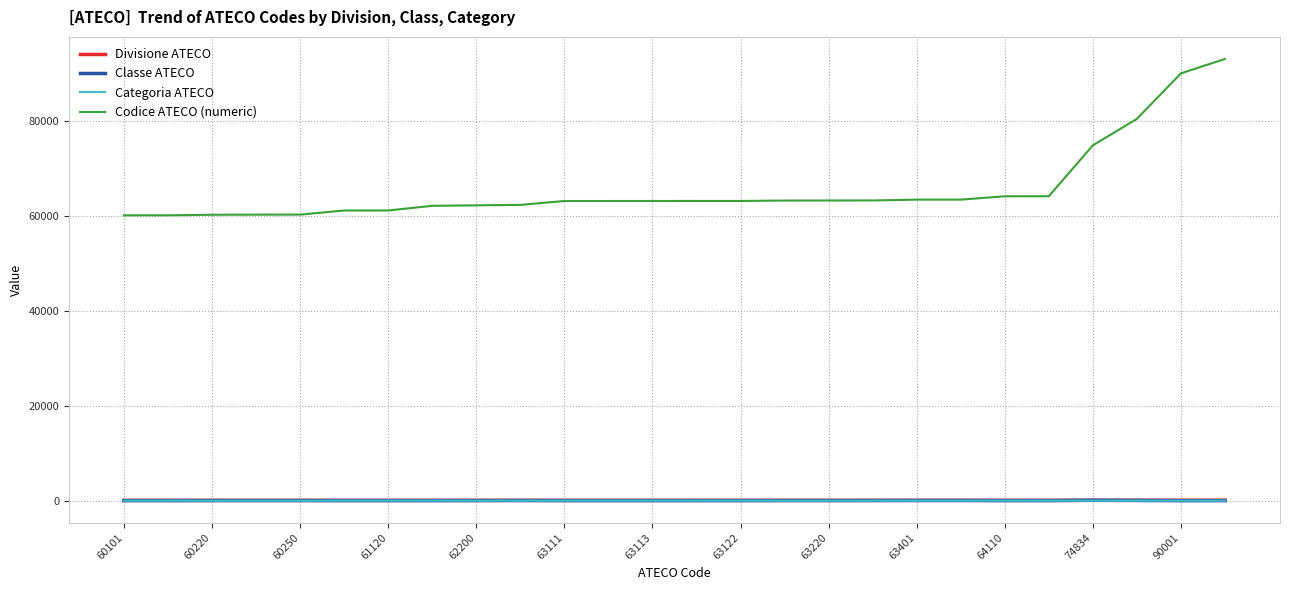

At how many categories does at least one series exceed 55546?

26